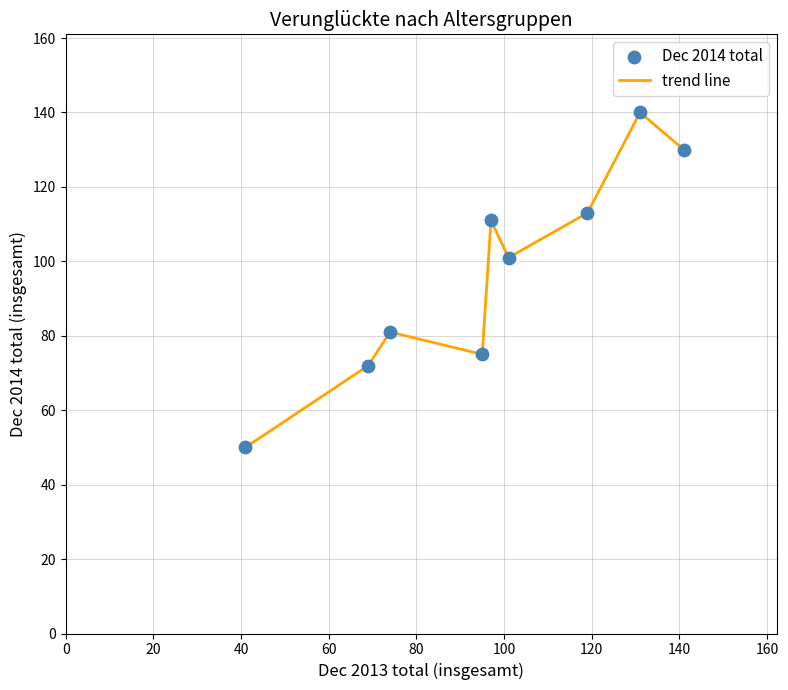

What is the difference between the maximum and minimum values?

90